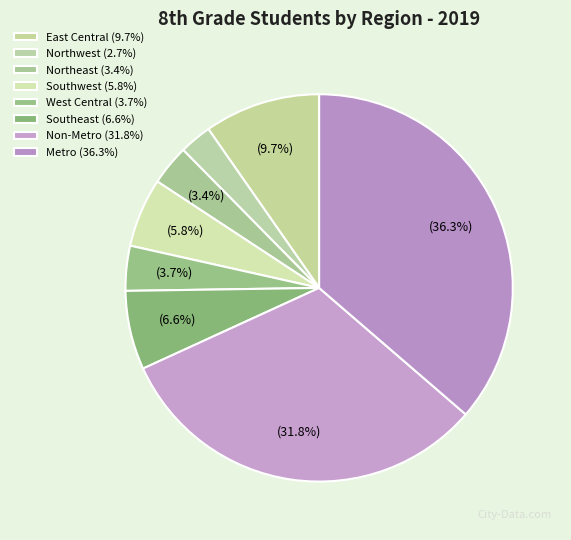

True or false: Non-Metro accounts for 32% of the total.

True